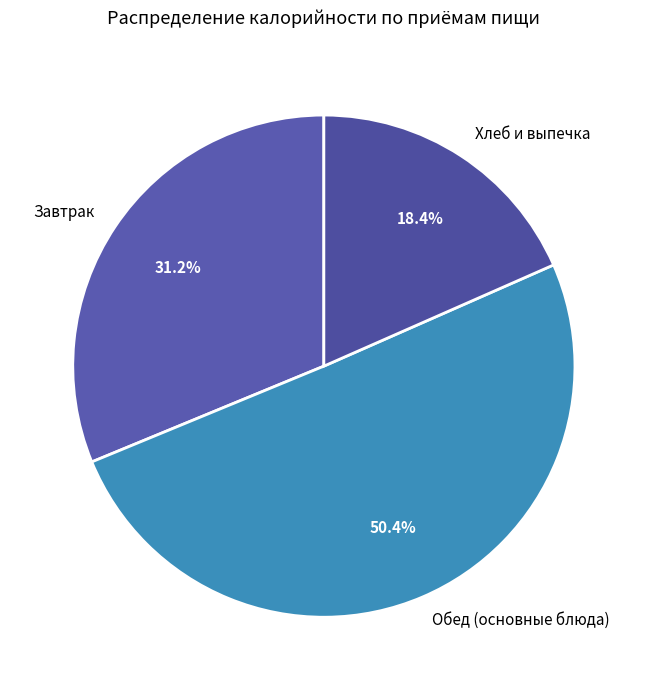

Which slice is the smallest?

Хлеб и выпечка